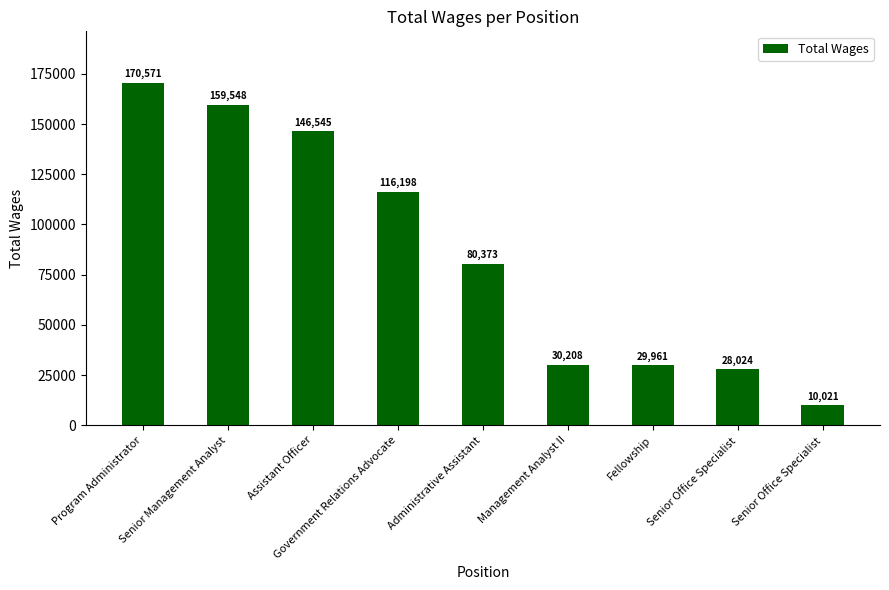

How many series are shown in this chart?

1